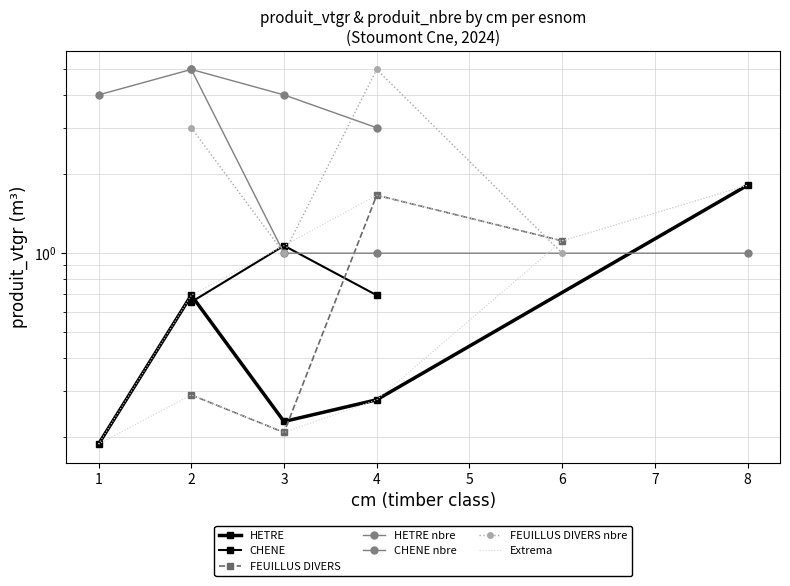

What is the change in value from 2 to 3?

-4